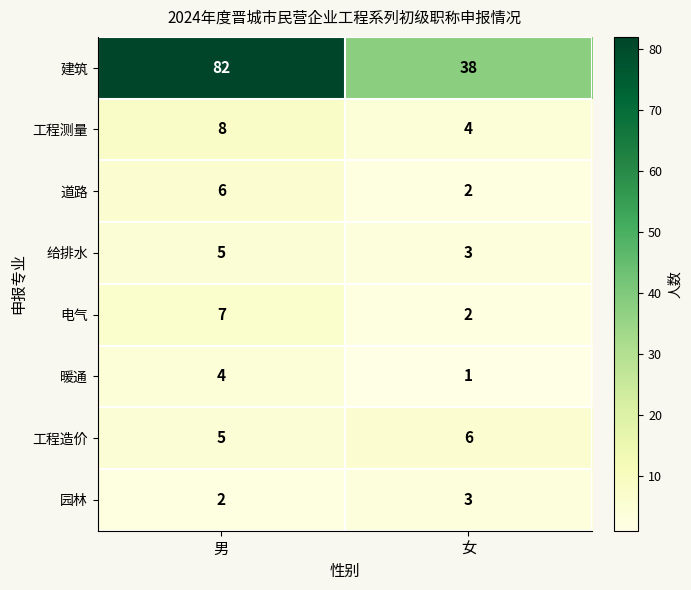

What is the sum of the 工程造价 values at 男 and 女?

11